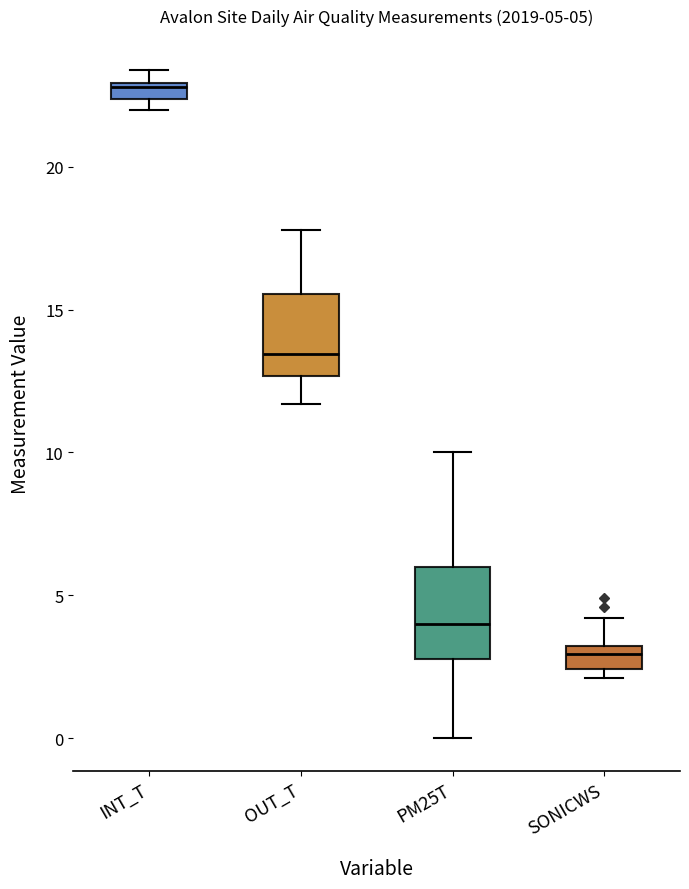

Which box's median line is the highest?

INT_T